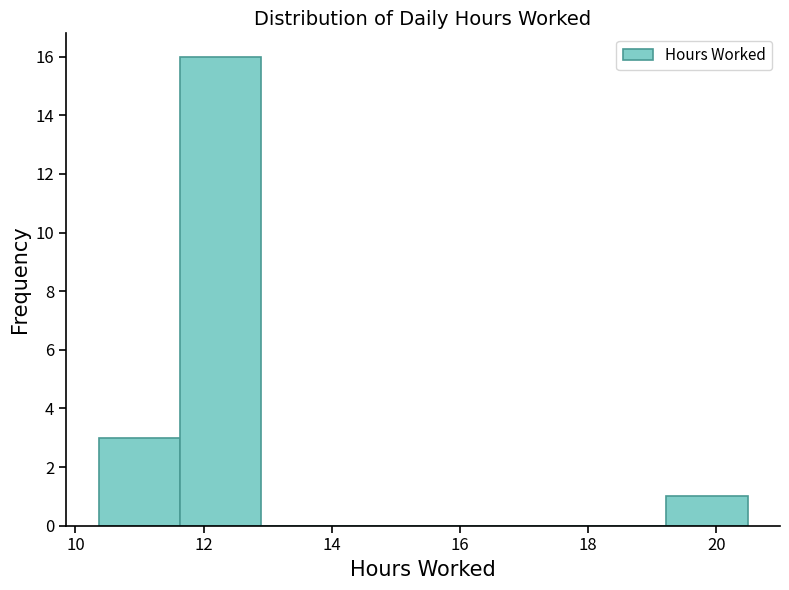

How tall is the bar that spans 10.4 to 11.6 on the x-axis? Neither the bar edges nor the heights are printed on the chart, so give them approximately, as read against the axes.

3